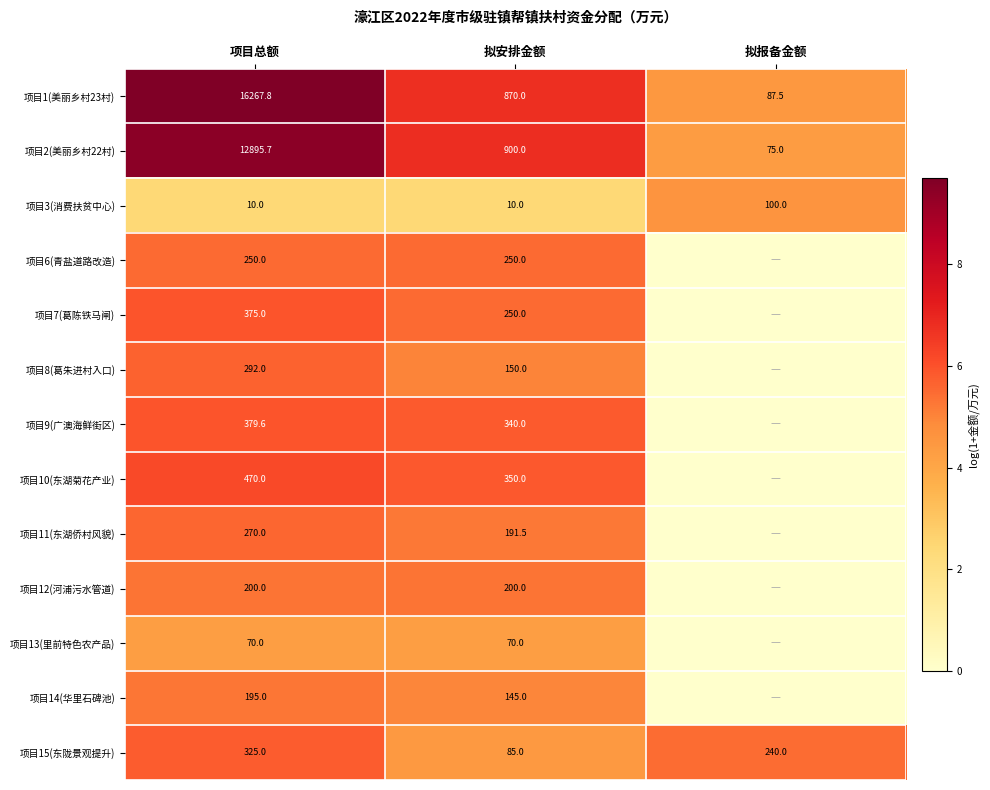

Which has a higher value, 拟报备金额 or 拟安排金额?

拟安排金额